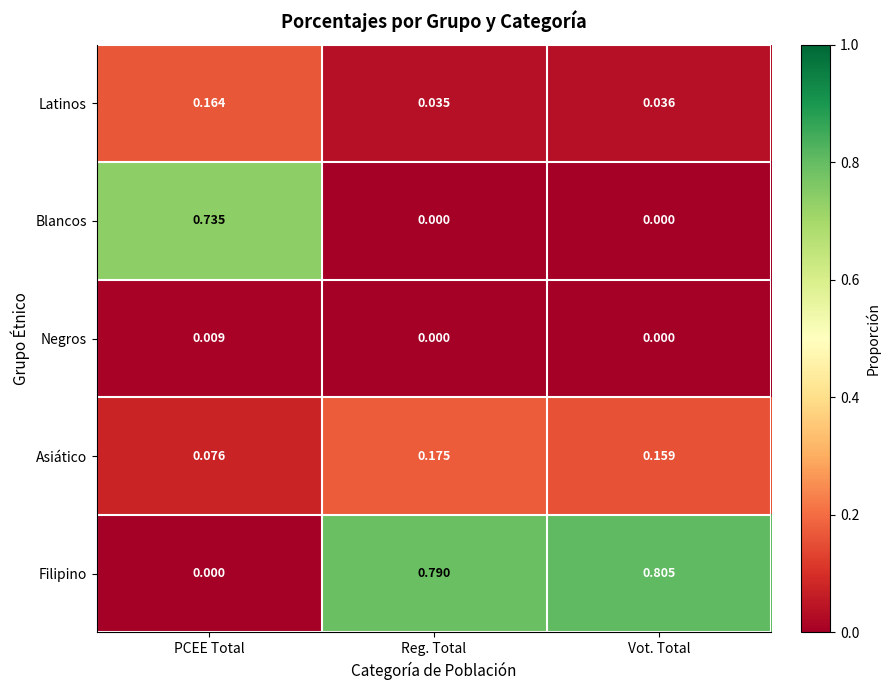

Which label corresponds to the largest value in the chart?

Vot. Total